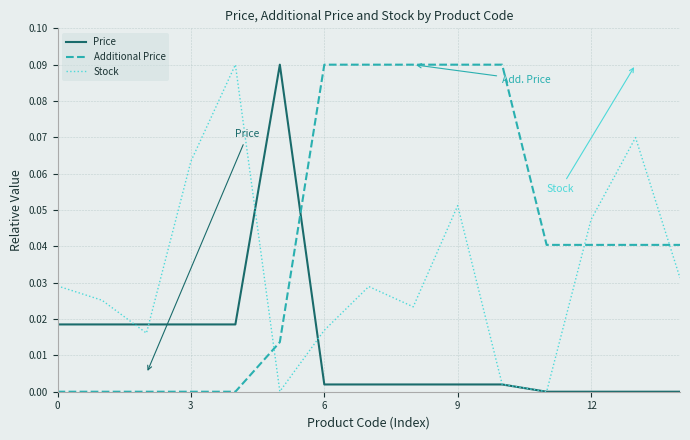

Which series has the largest total across all categories?

Additional Price